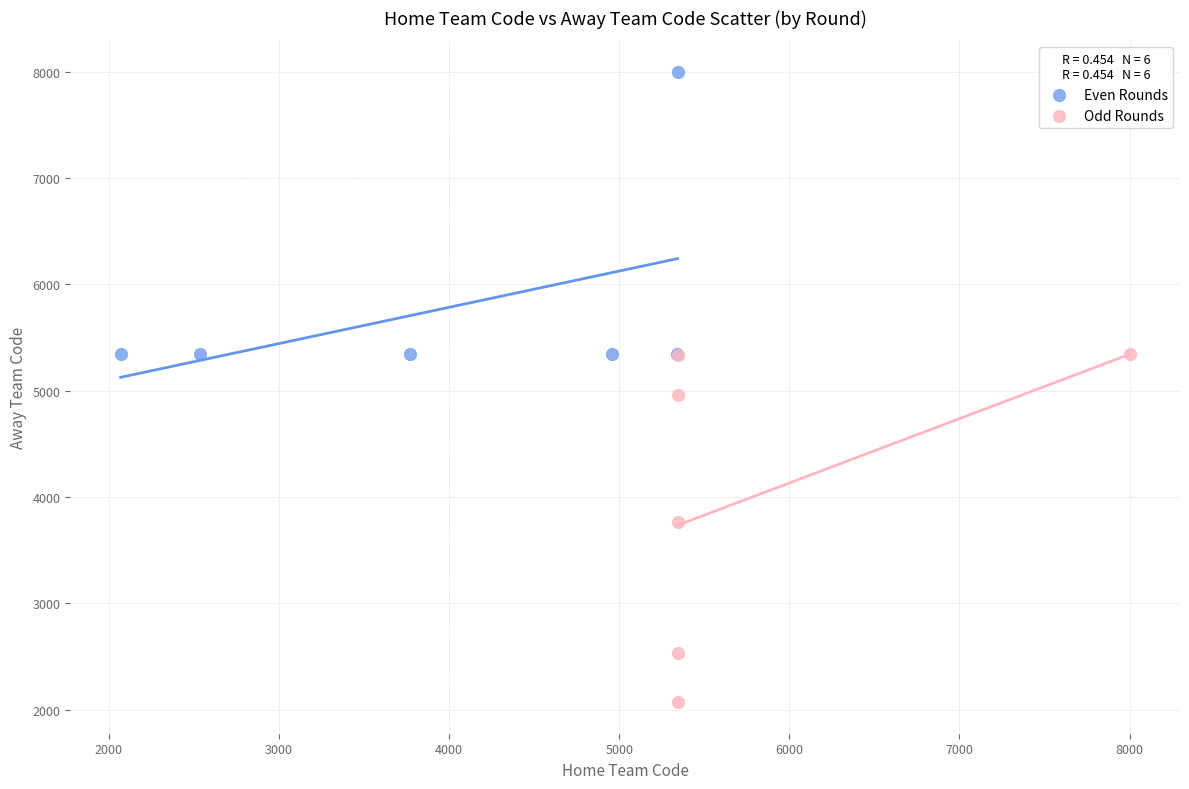

Which series reaches the maximum Y coordinate?

Even Rounds